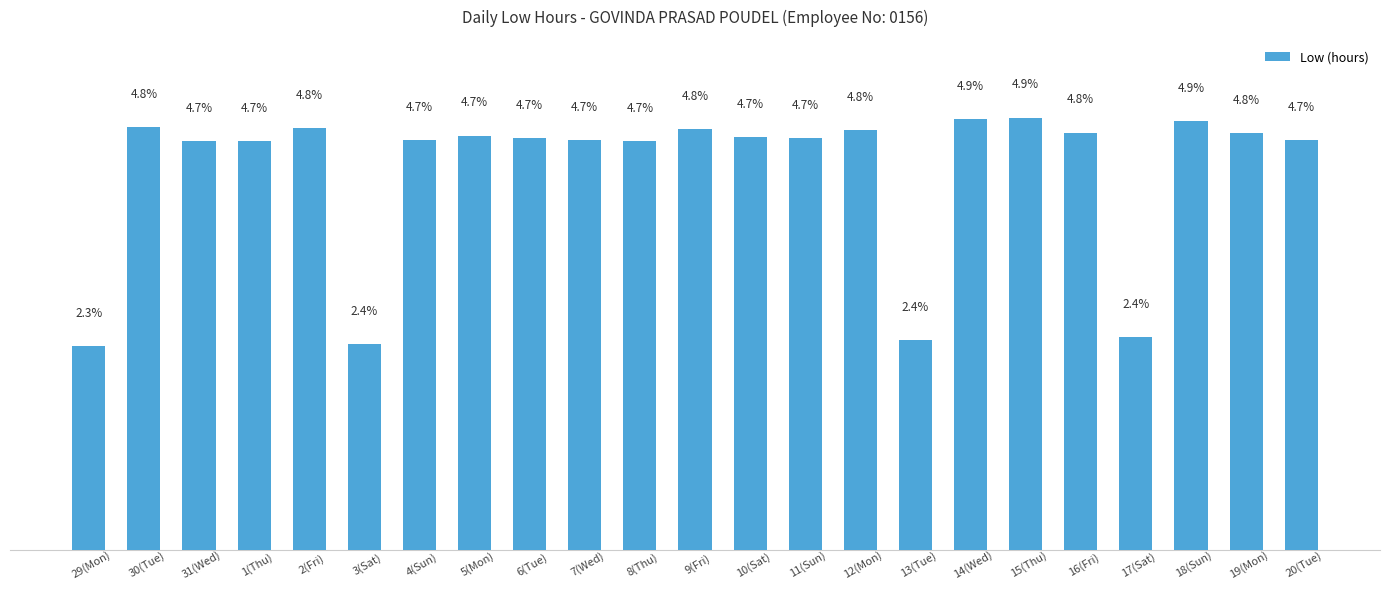

Which category has the lowest value across all series?

29(Mon)